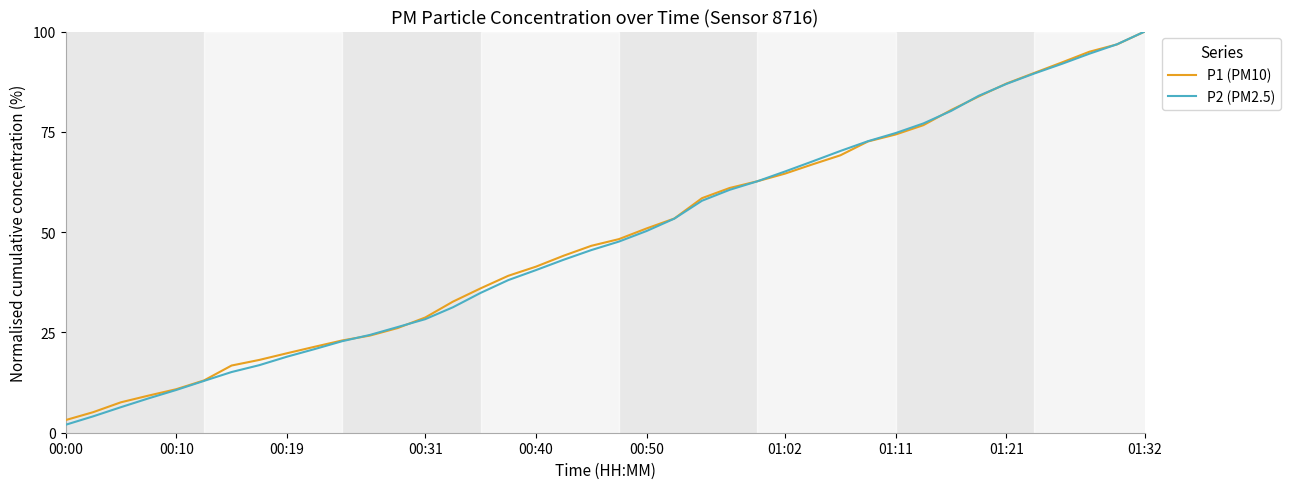

What is the difference between the maximum and minimum values in the P2 (PM2.5) series?

98.0